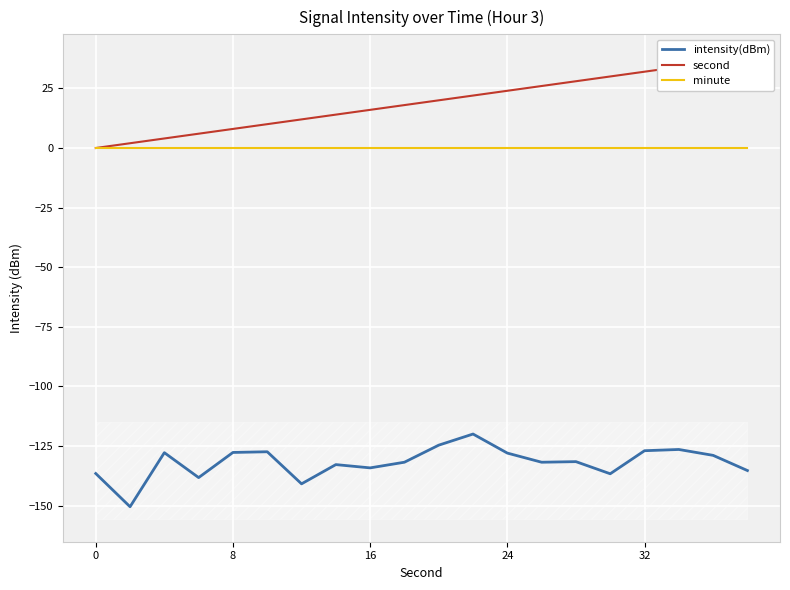

True or false: intensity(dBm) and minute cross at least once.

False